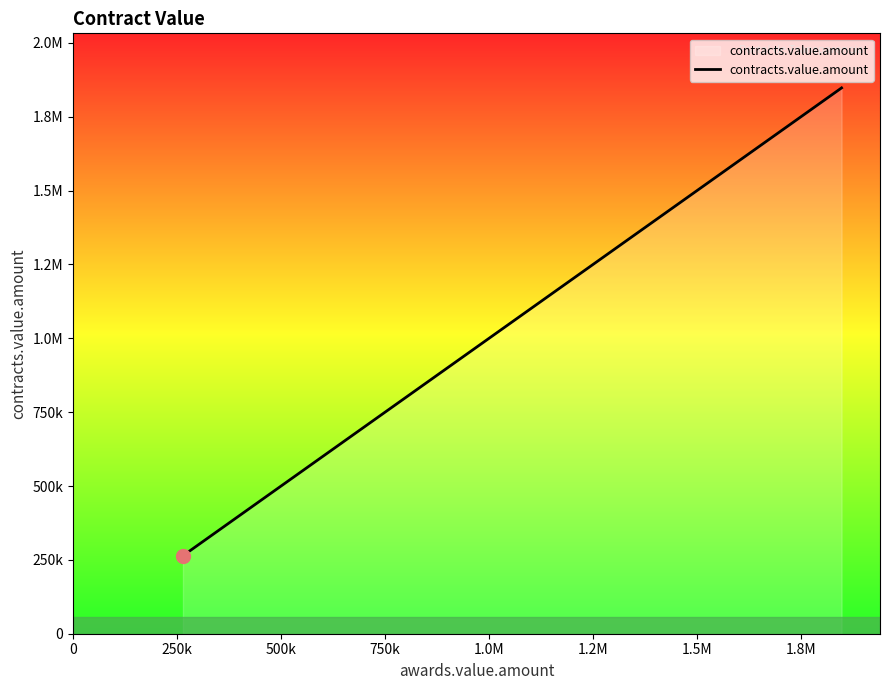

Does the chart have visible grid lines?

No